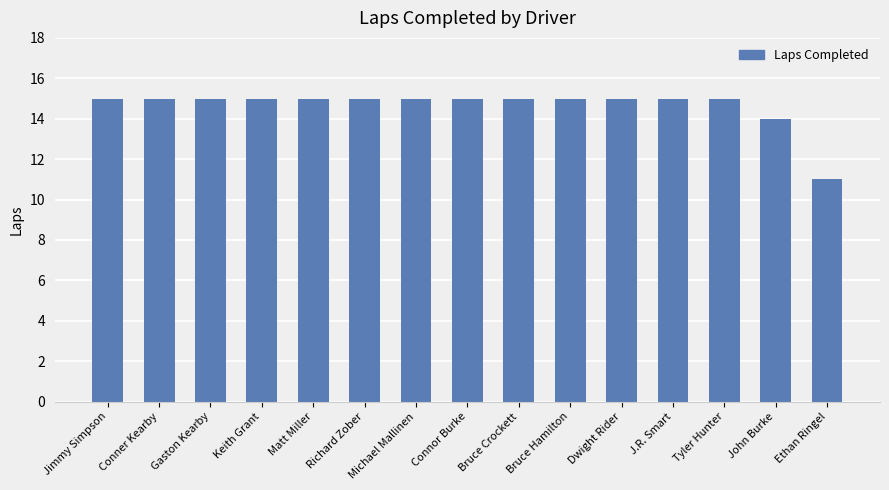

Reading left to right, list all the values displayed in this chart.

15	15	15	15	15	15	15	15	15	15	15	15	15	14	11